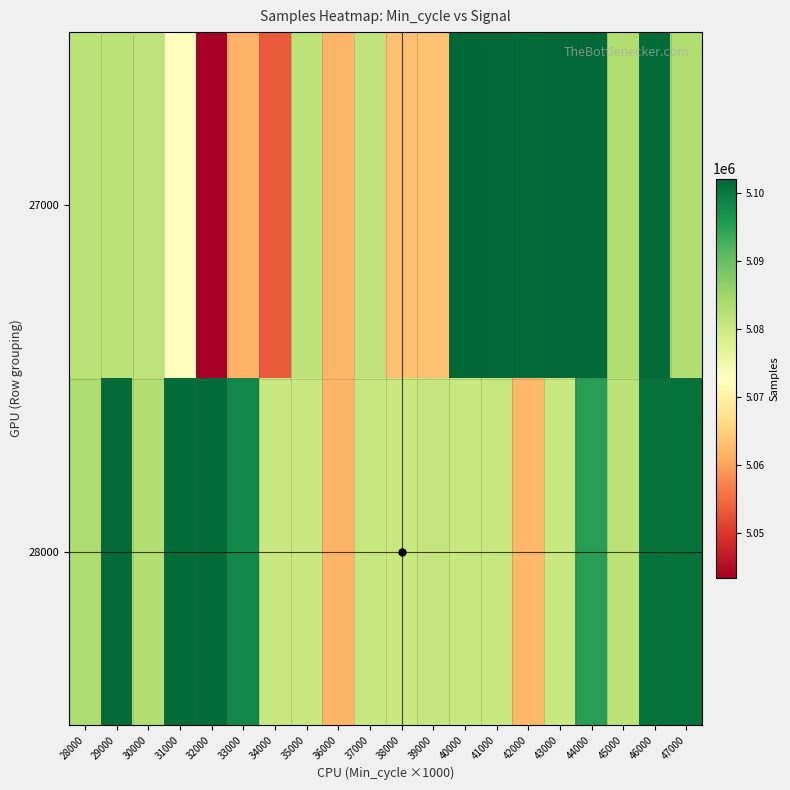

What is the smallest value displayed?

5043314